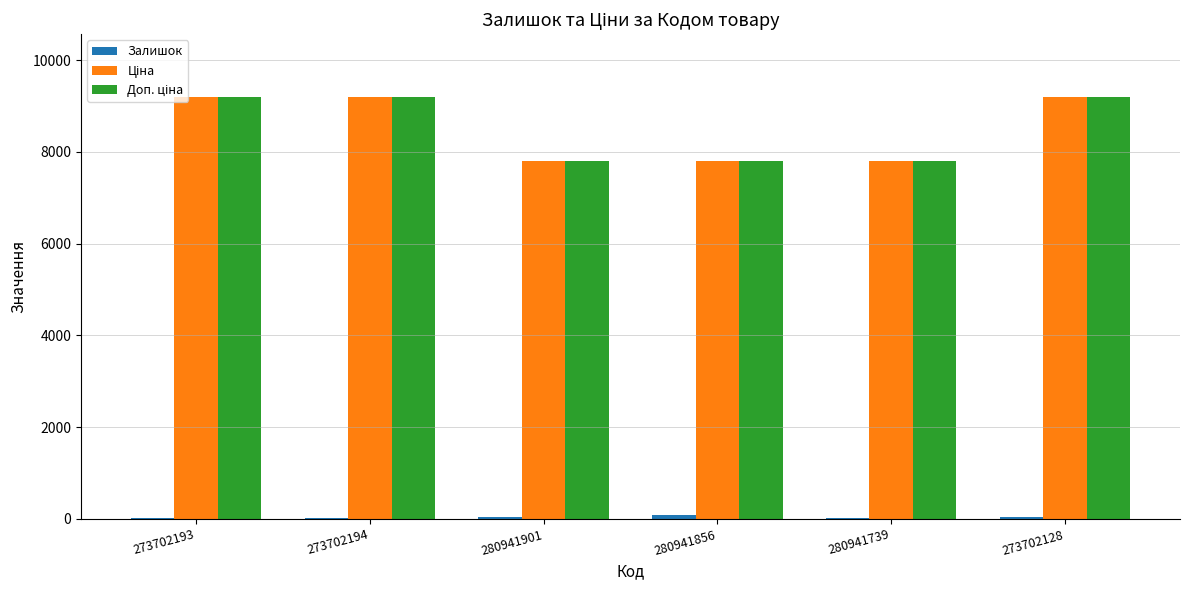

Reading left to right, what are all the values shown in this chart?

Залишок: 20.0	19.0	39.0	87.0	21.0	34.0
Ціна: 9185.9	9185.9	7792.9	7792.9	7792.9	9185.9
Доп. ціна: 9185.9	9185.9	7792.9	7792.9	7792.9	9185.9